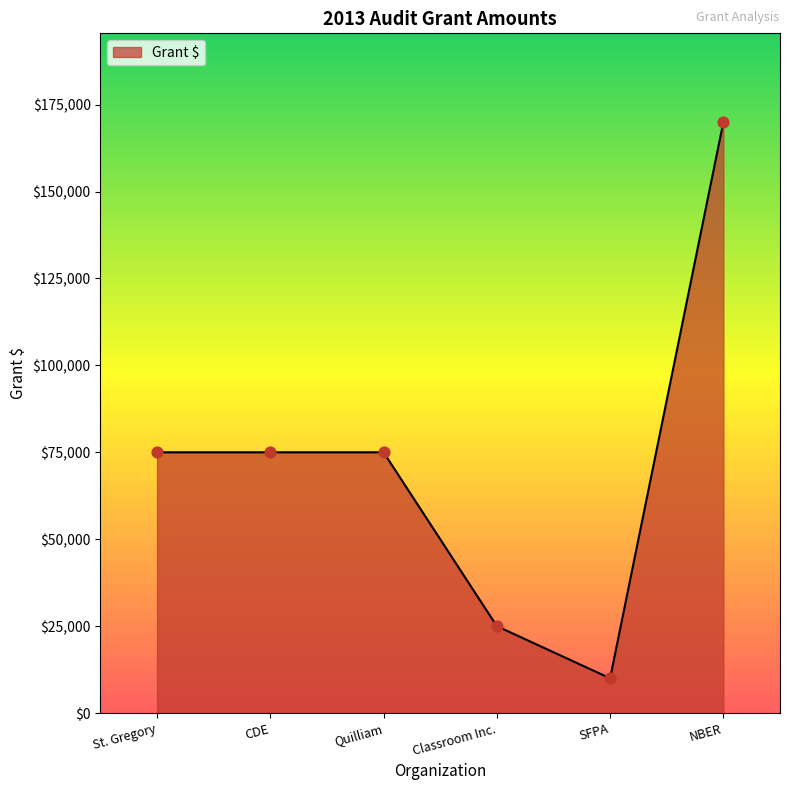

What is the ratio of the value at CDE to the value at Classroom Inc.?

3.0